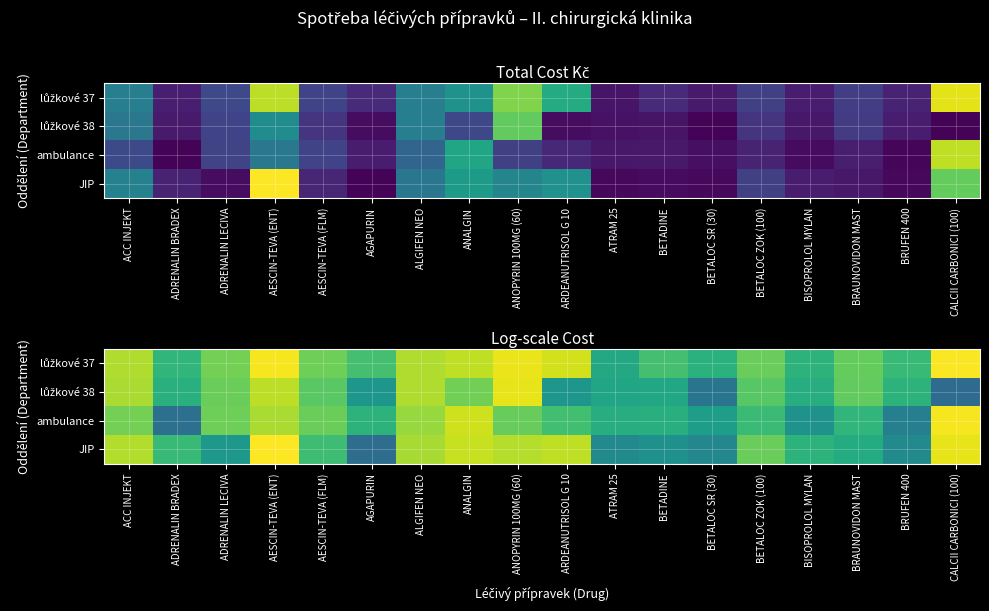

Between ARDEANUTRISOL G 10 and ATRAM 25, which is larger?

ARDEANUTRISOL G 10